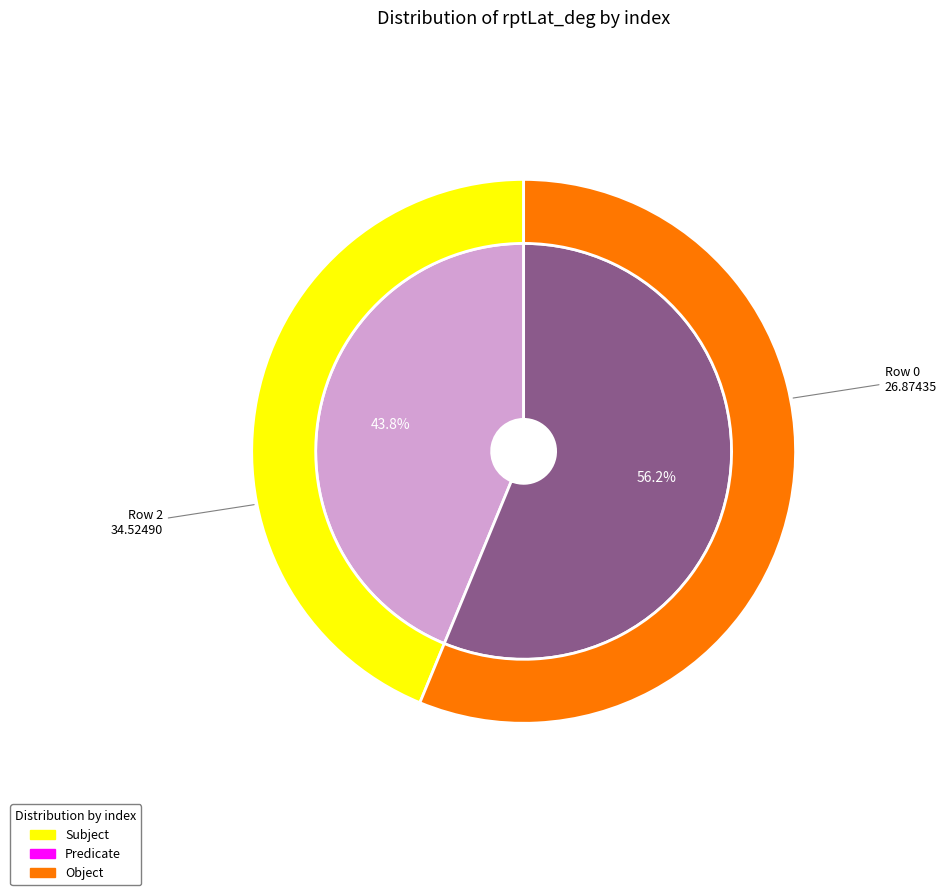

Rank the categories by value from lowest to highest.

Row 0, Row 2